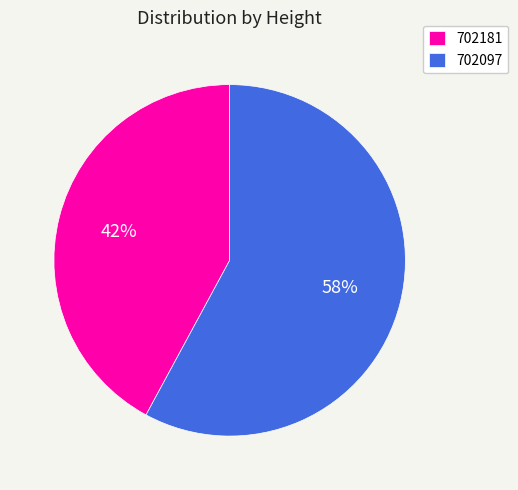

Which slice is the largest?

702097